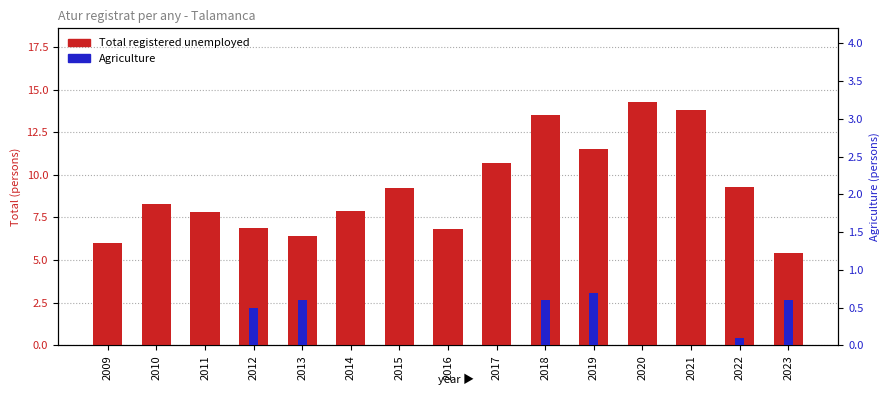

Which series has the widest spread of values?

Total registered unemployed